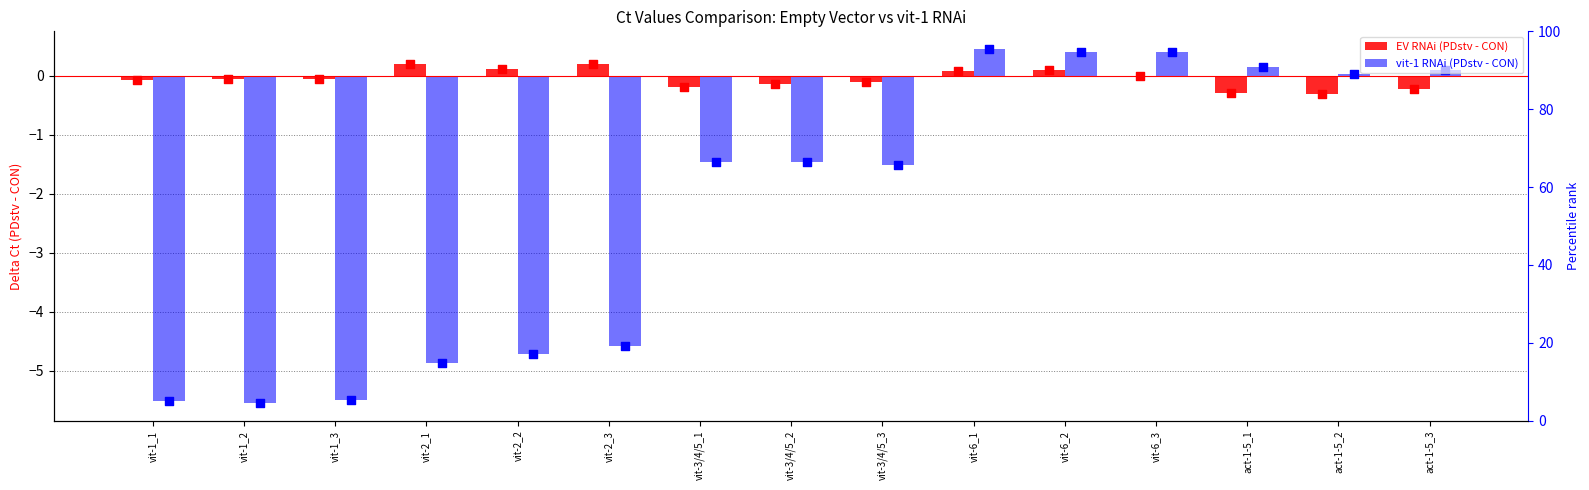

Which series has the widest spread of Y values?

vit-1 RNAi (PDstv - CON)